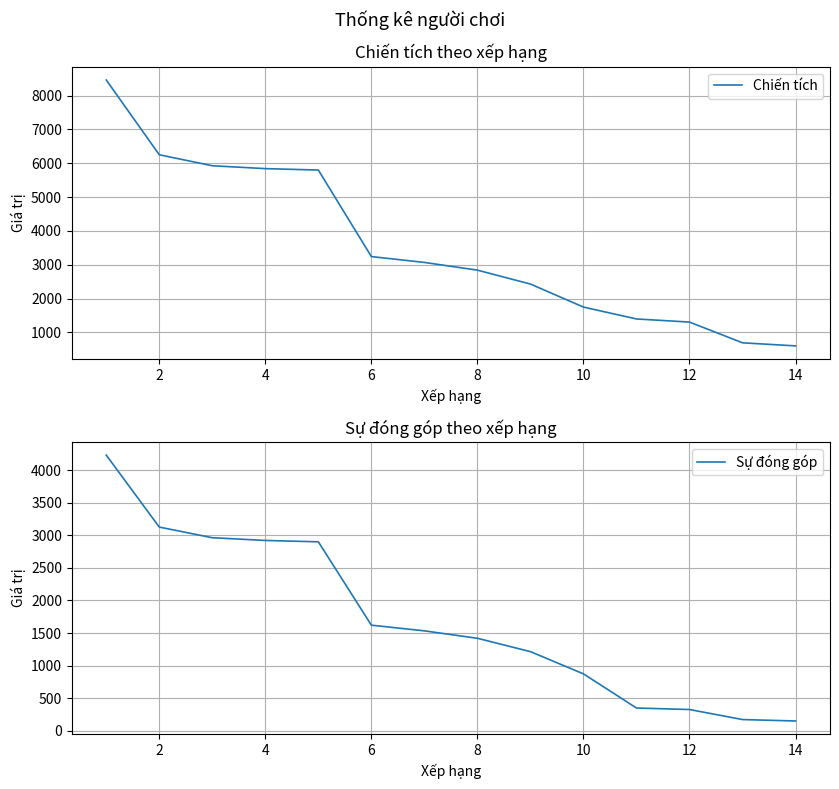

How many lines are shown in the chart?

2